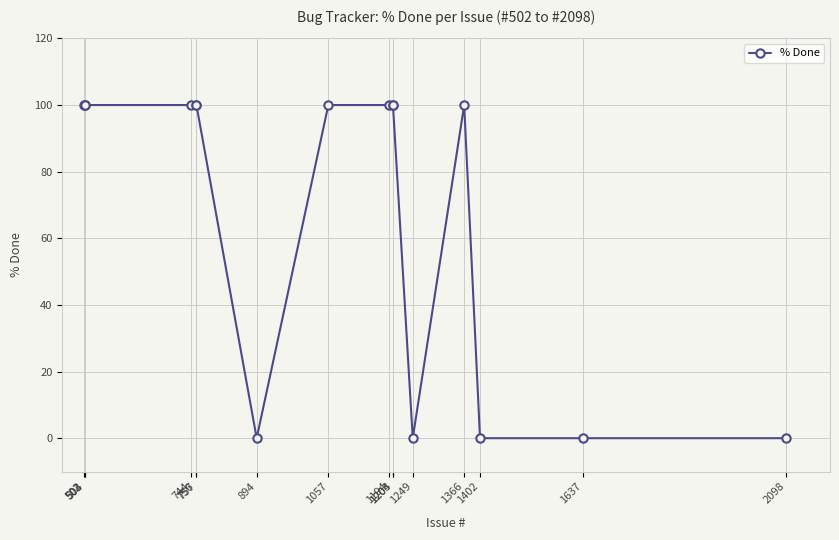

What is the maximum value shown in the chart?

100